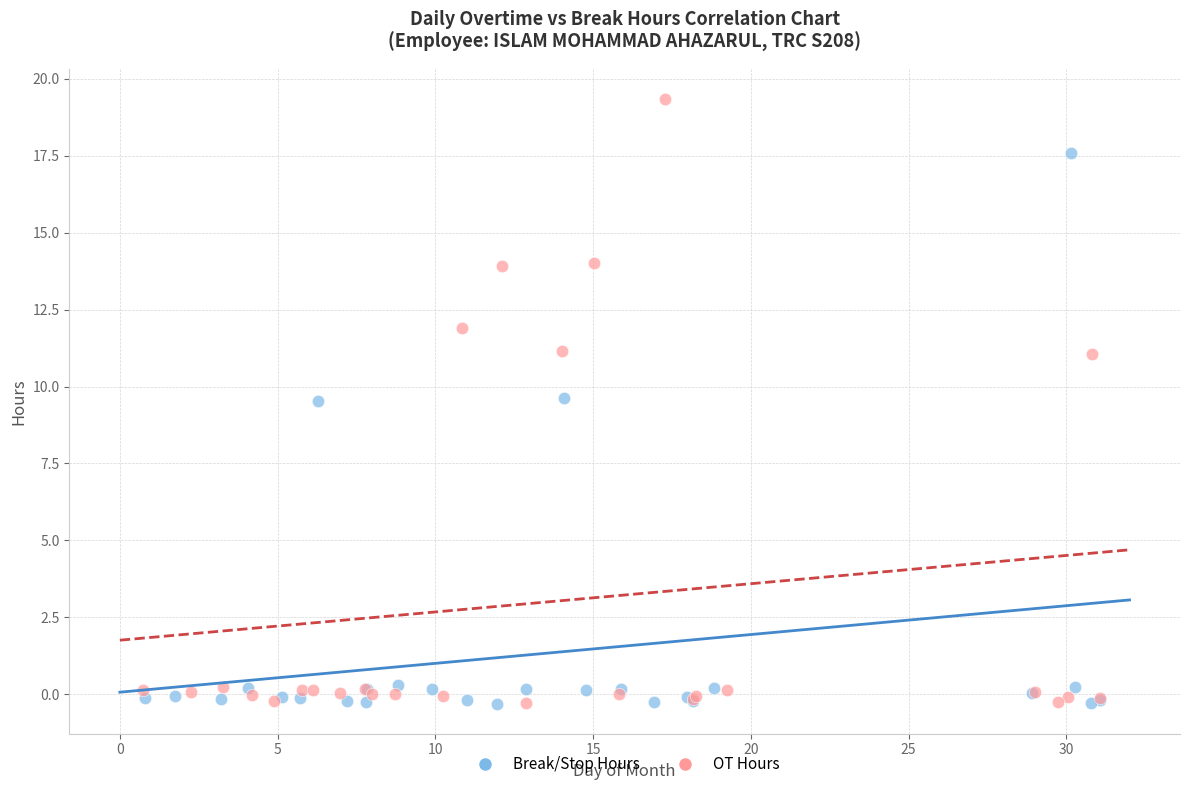

What are all the series names shown in the legend?

Break/Stop Hours, OT Hours